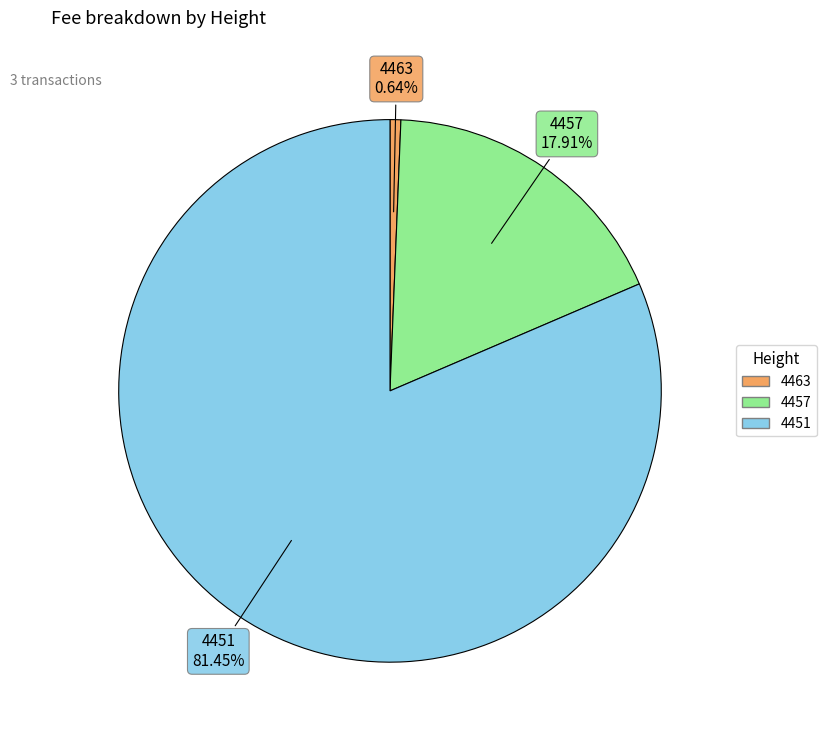

To the nearest percent, what is the difference between the largest and smallest slice percentages?

81%